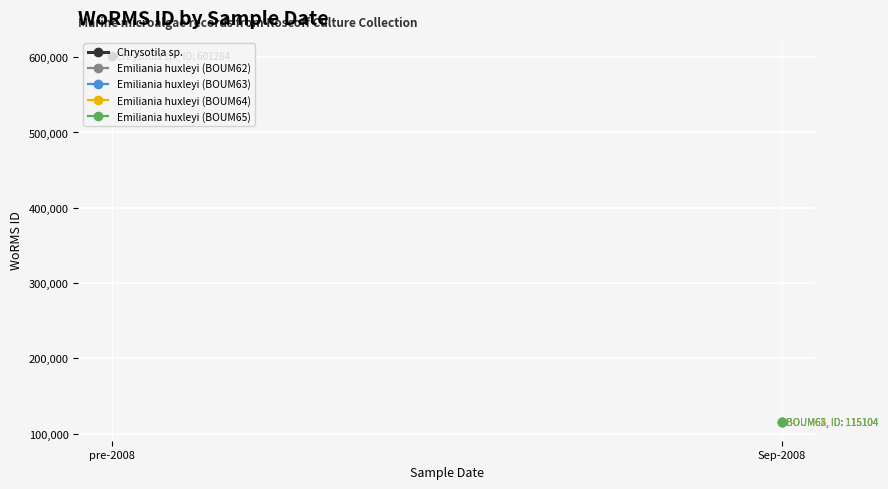

What is the label of the 1st point from the right?

Sep-2008